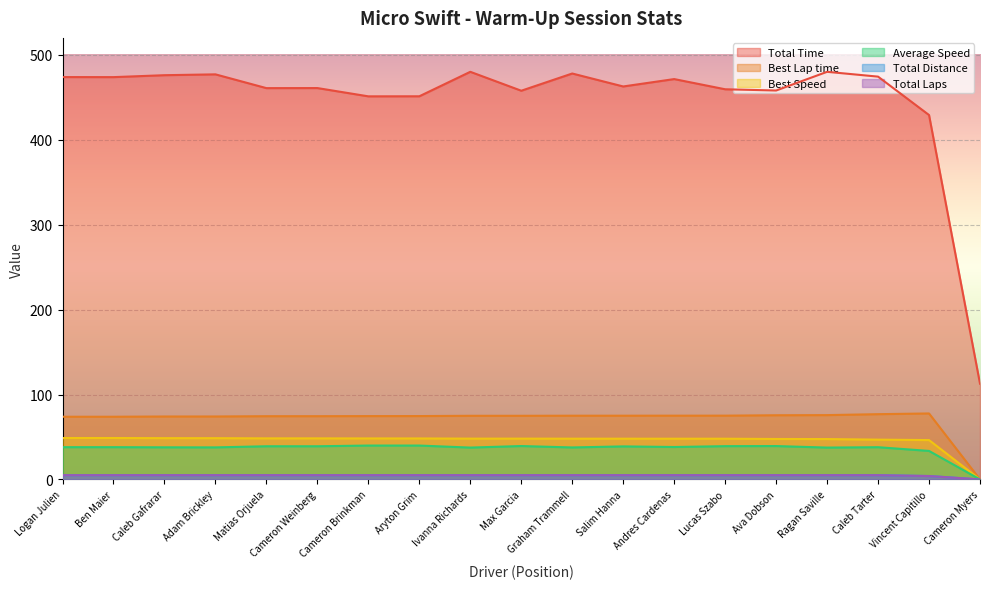

True or false: Total Laps has a value of 5.0 at Graham Trammell.

True